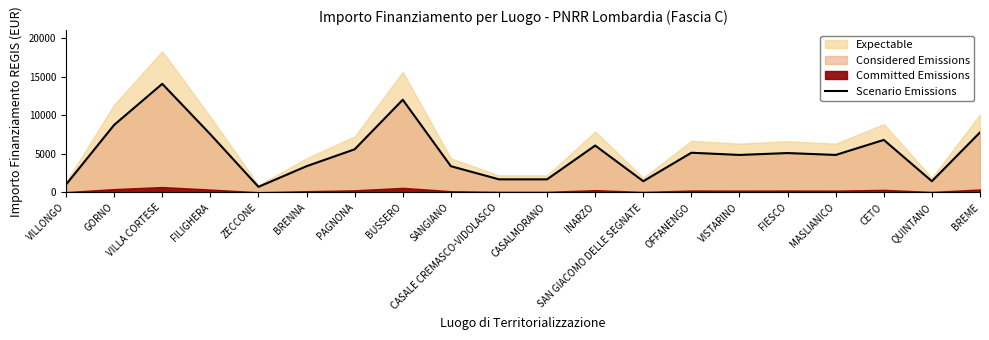

What is the difference between the values at SANGIANO and QUINTANO?

1944